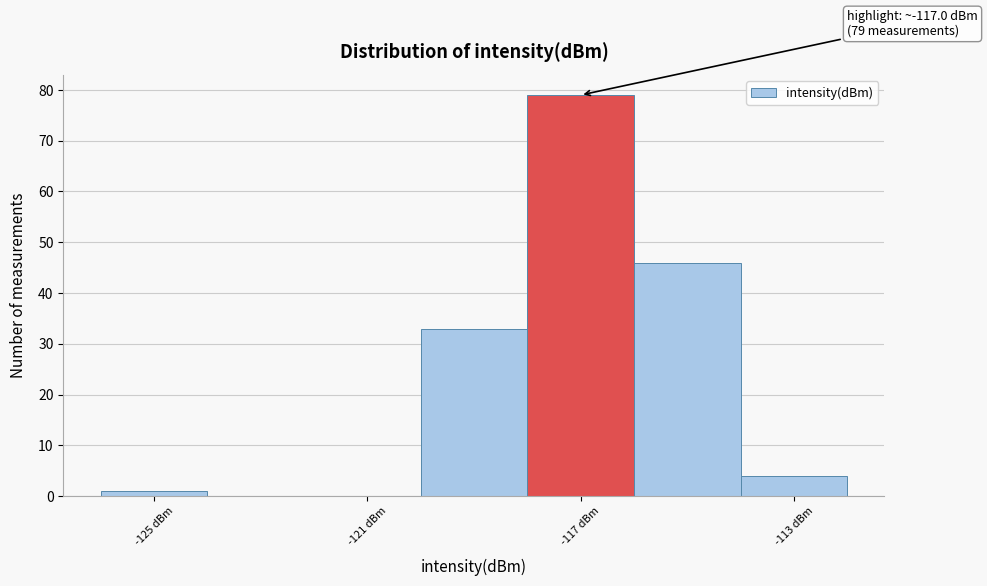

Over which range of the x-axis is the bar tallest?

-118 to -116